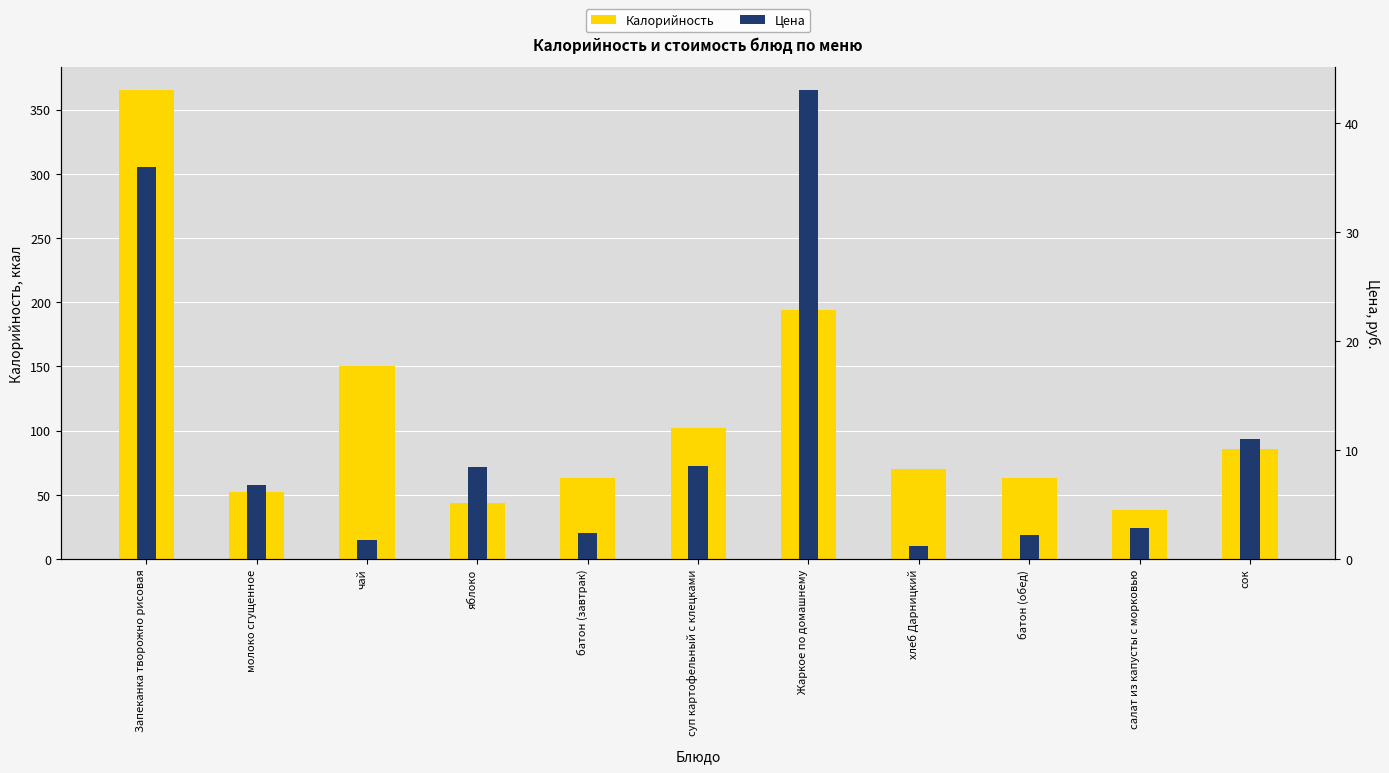

Are the bars grouped side by side (vs. stacked)?

Yes